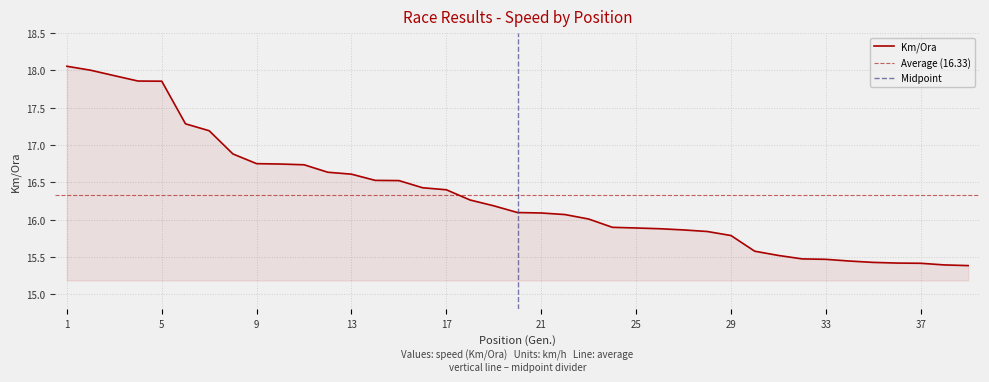

The value at 6 is 3.7. True or false?

False